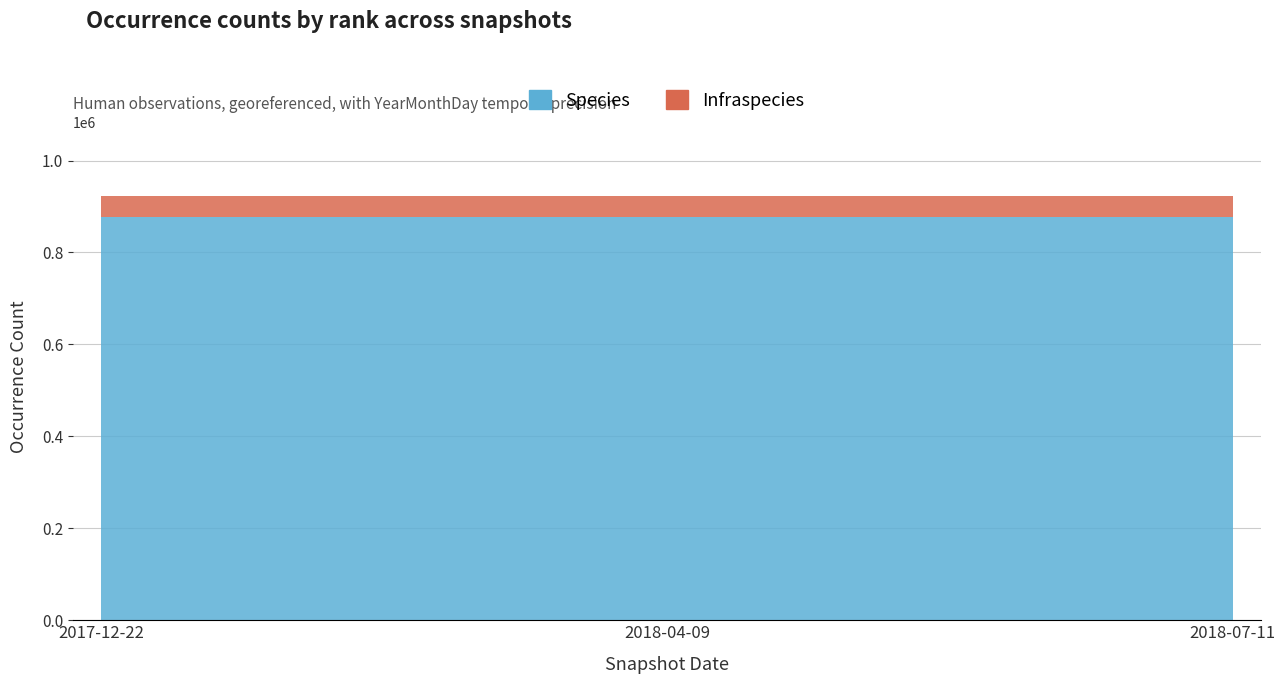

Where is Species nearest to the value 877976?

2017-12-22